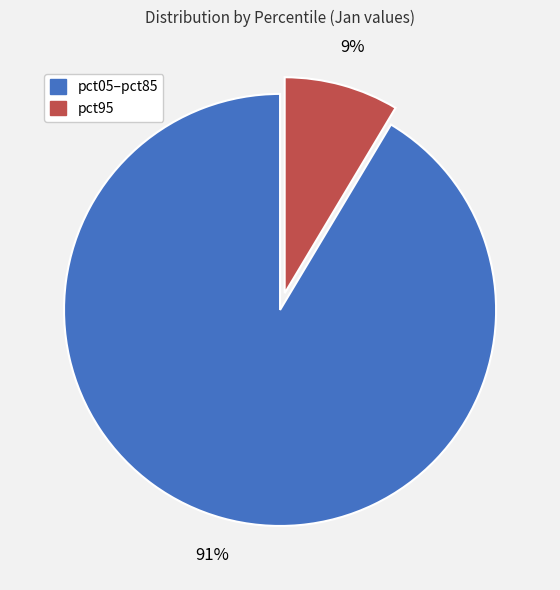

Is there any slice that represents more than half of the pie?

Yes